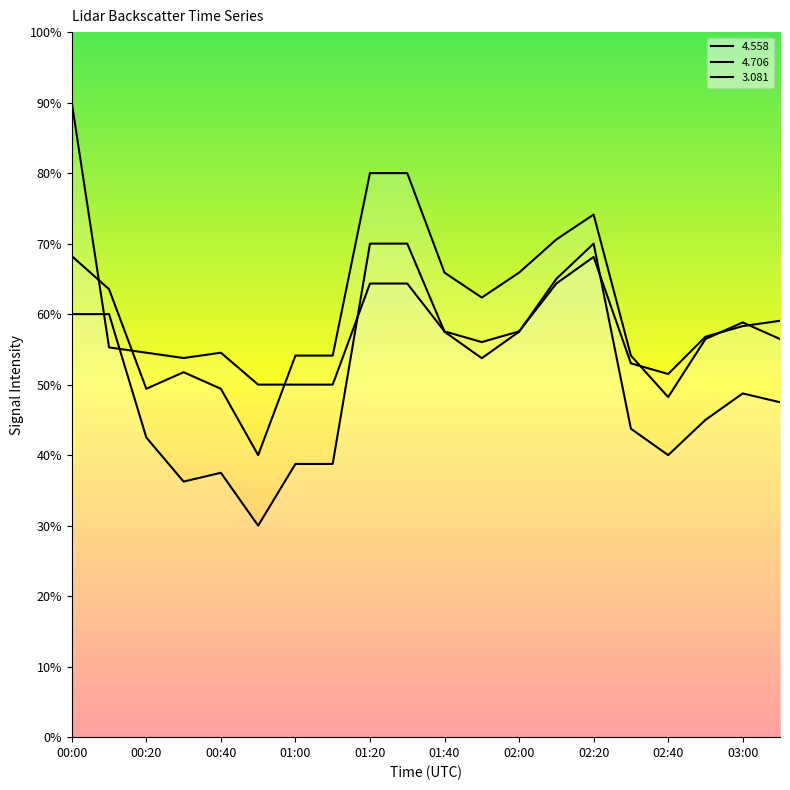

List the series in order of their overall mean, lowest first.

  4.558,   3.081,   4.706